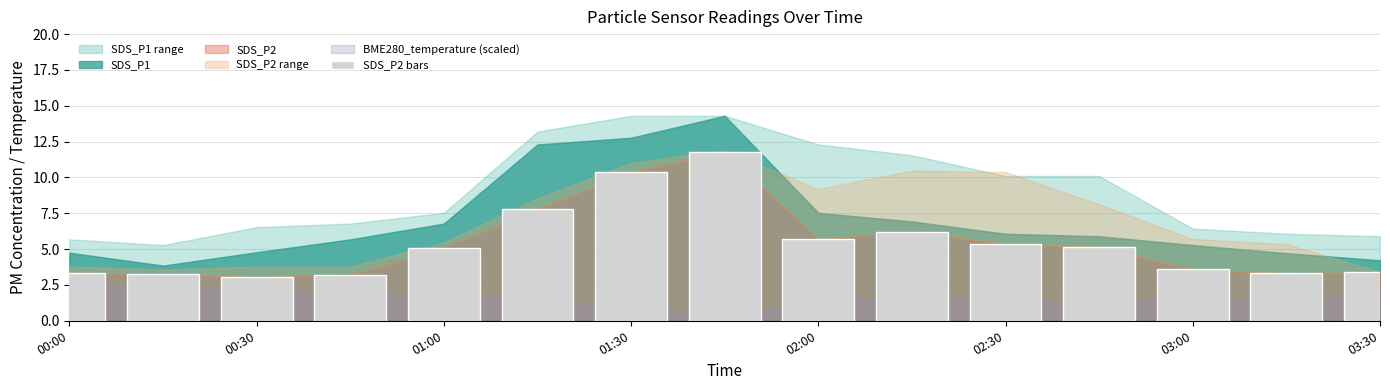

What is the sum of all values?

80.6